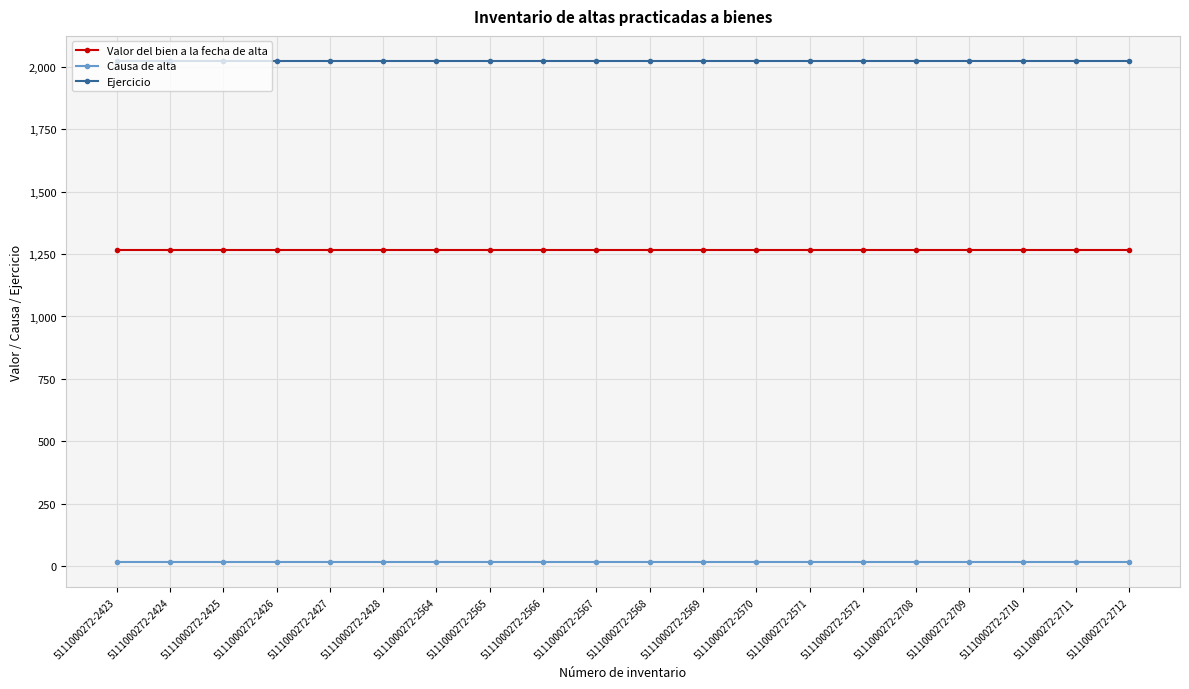

Reading left to right, extract all data points from this chart.

Valor del bien a la fecha de alta: 1266.2	1266.2	1266.2	1266.2	1266.2	1266.2	1266.2	1266.2	1266.2	1266.2	1266.2	1266.2	1266.2	1266.2	1266.2	1266.2	1266.2	1266.2	1266.2	1266.2
Causa de alta: 15.0	15.0	15.0	15.0	15.0	15.0	15.0	15.0	15.0	15.0	15.0	15.0	15.0	15.0	15.0	15.0	15.0	15.0	15.0	15.0
Ejercicio: 2024.0	2024.0	2024.0	2024.0	2024.0	2024.0	2024.0	2024.0	2024.0	2024.0	2024.0	2024.0	2024.0	2024.0	2024.0	2024.0	2024.0	2024.0	2024.0	2024.0